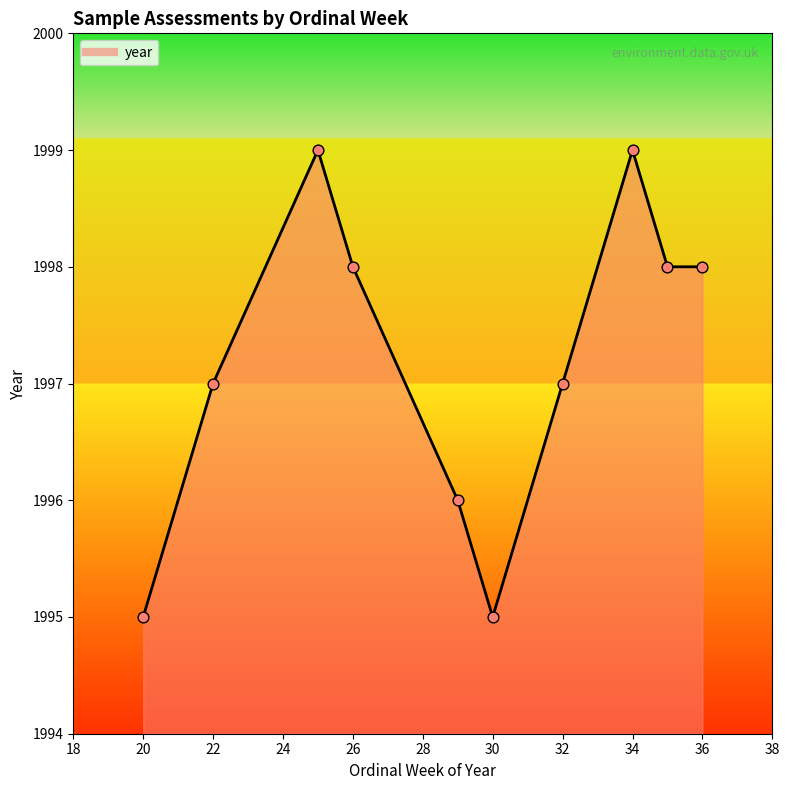

What is the minimum value shown in the chart?

1995